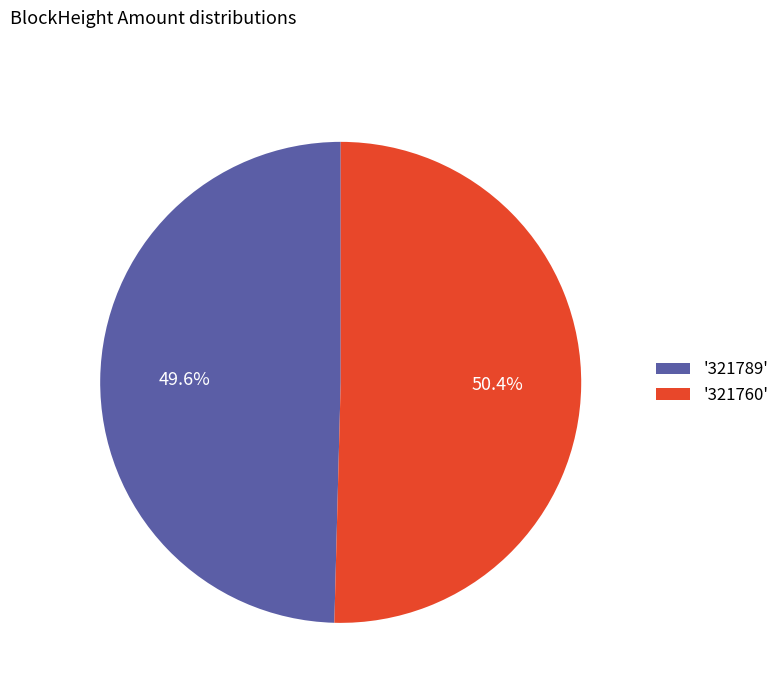

Between '321760' and '321789', which is larger?

'321760'